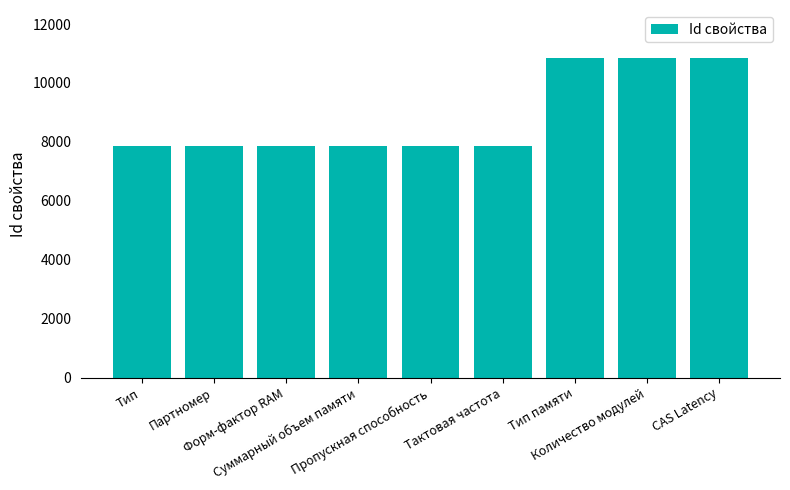

What is the difference between the maximum and minimum values?

2997